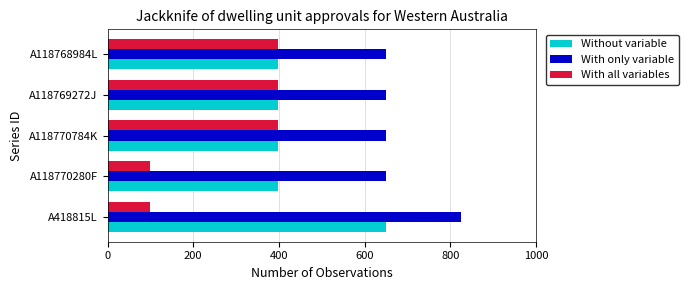

Which series has the largest range (max minus min)?

With all variables